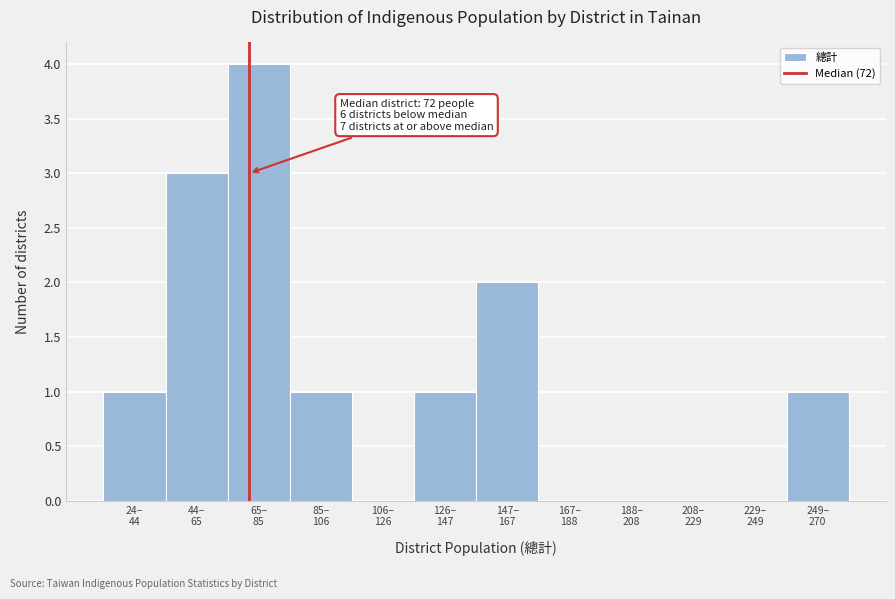

What is the maximum value shown in the chart?

4